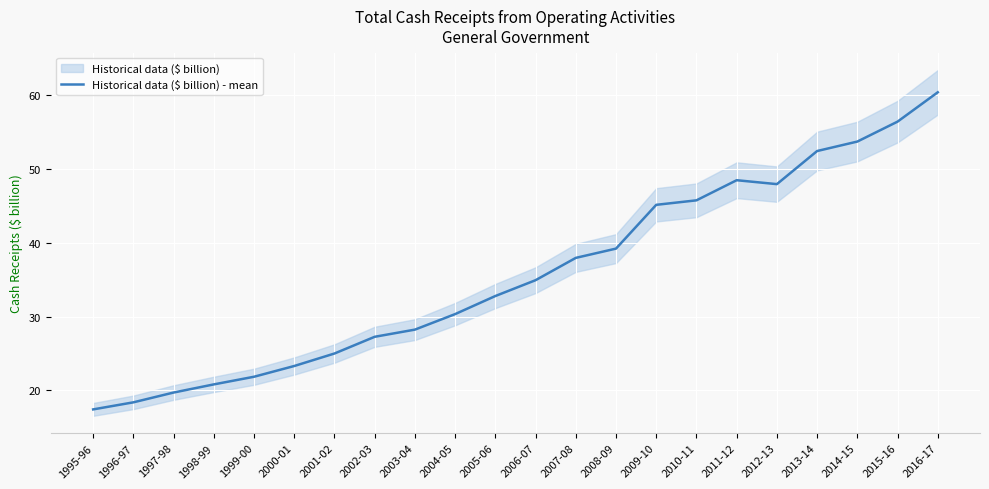

How many points are higher than both their immediate neighbors (excluding endpoints)?

1